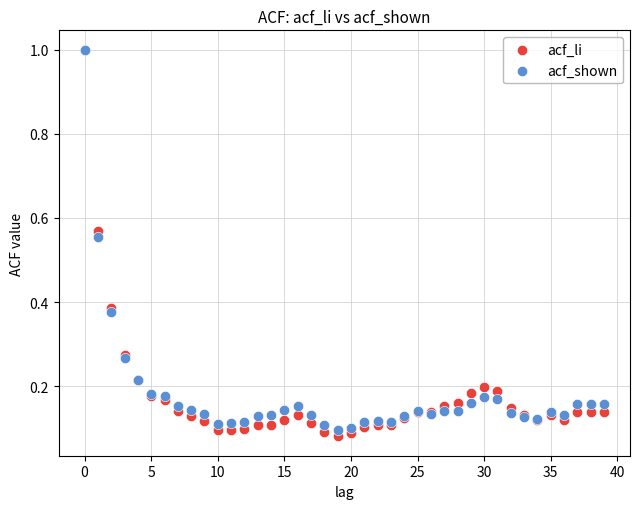

What are all the series names shown in the legend?

acf_li, acf_shown